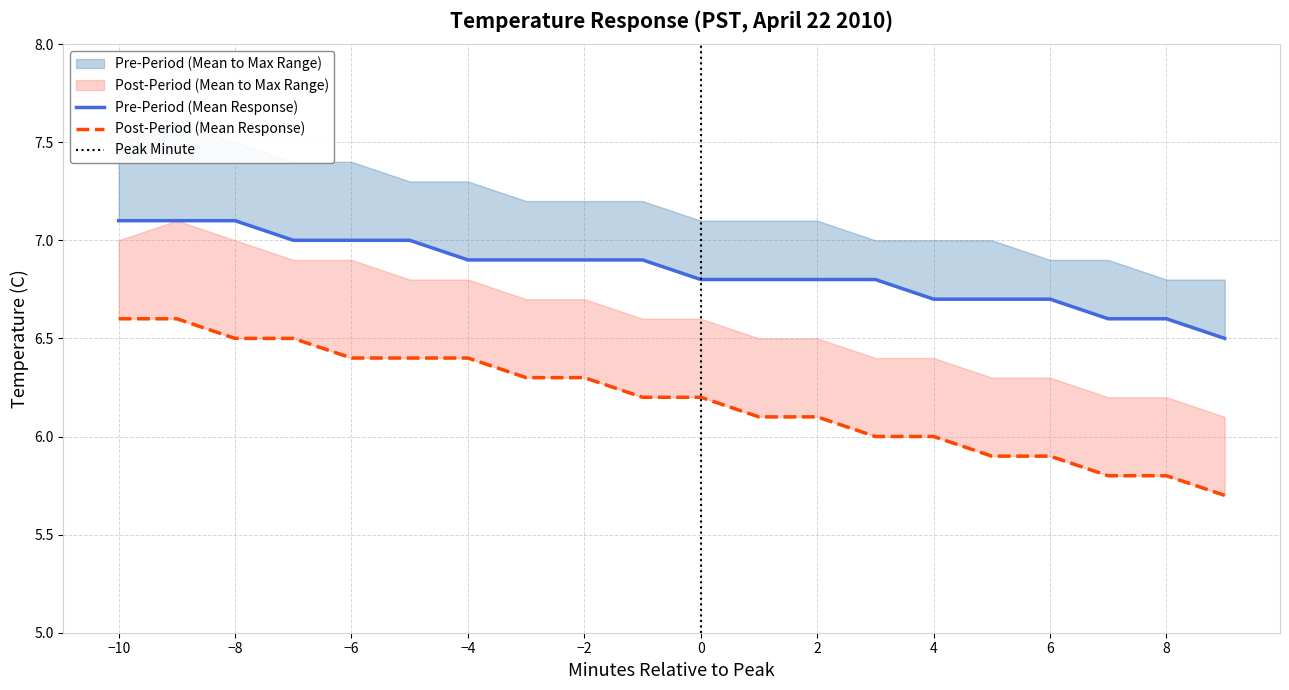

What is the value of the mean_pre point at the 1st from the left?

7.1